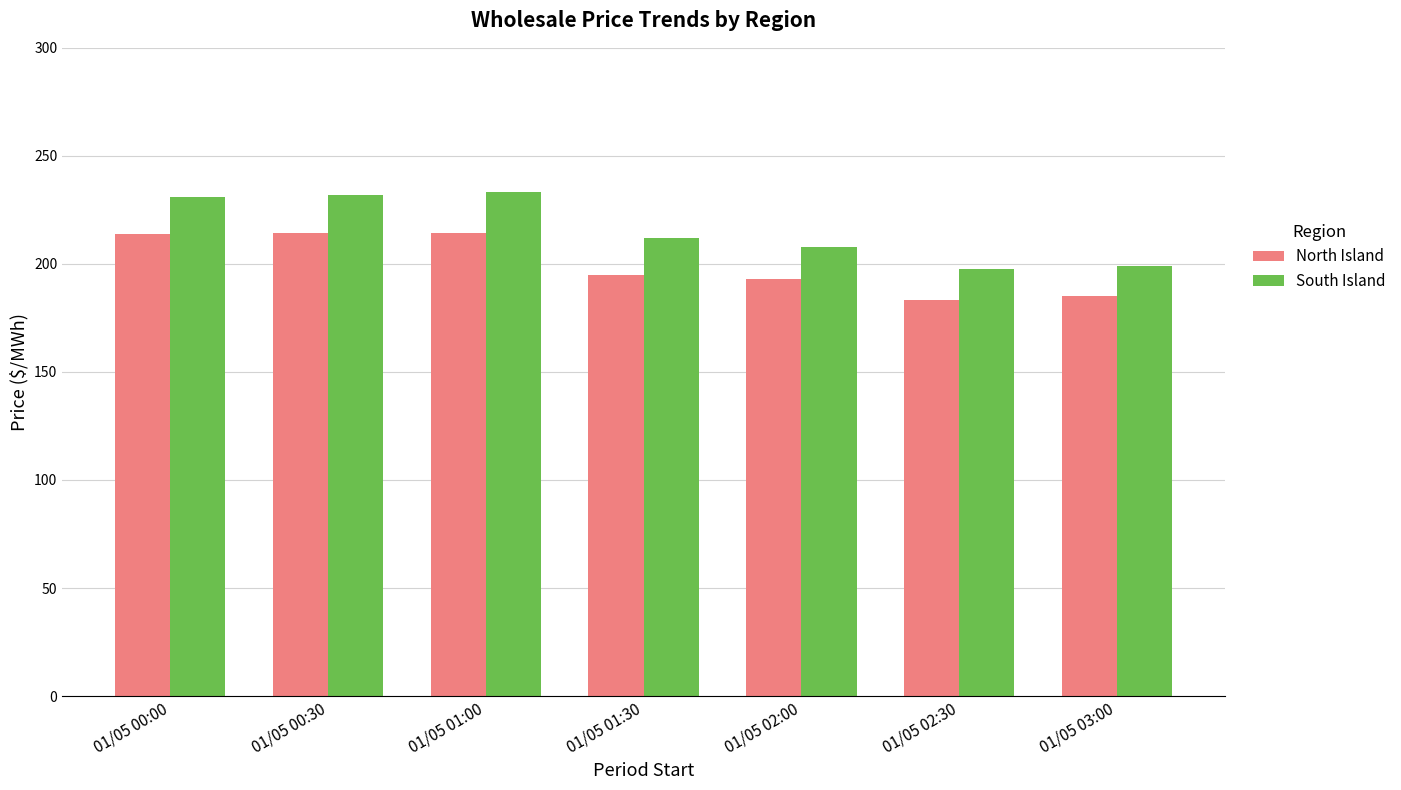

List the series in order of their peak value, highest first.

South Island, North Island